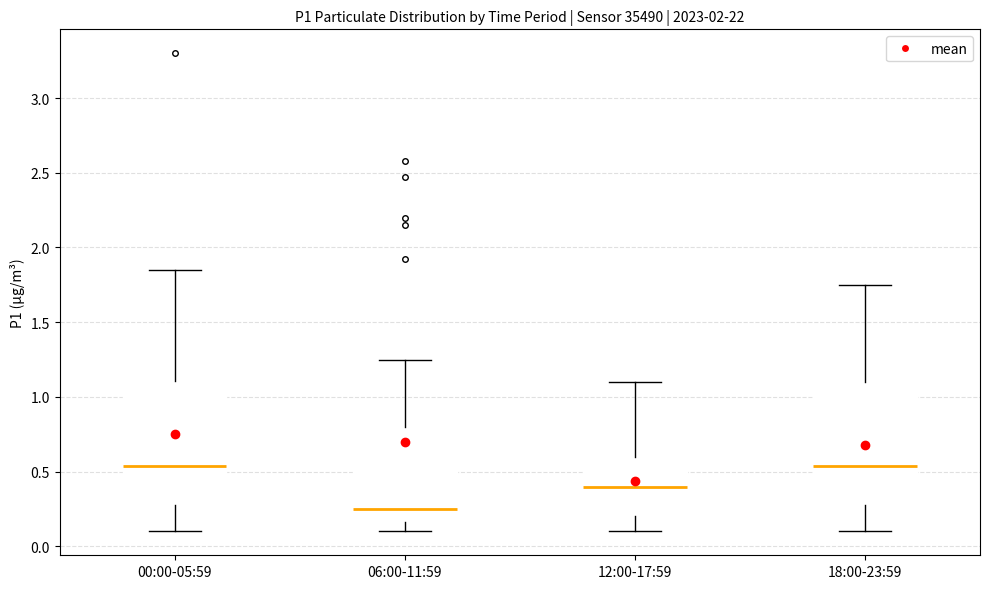

Which box's median line is the lowest?

06:00-11:59